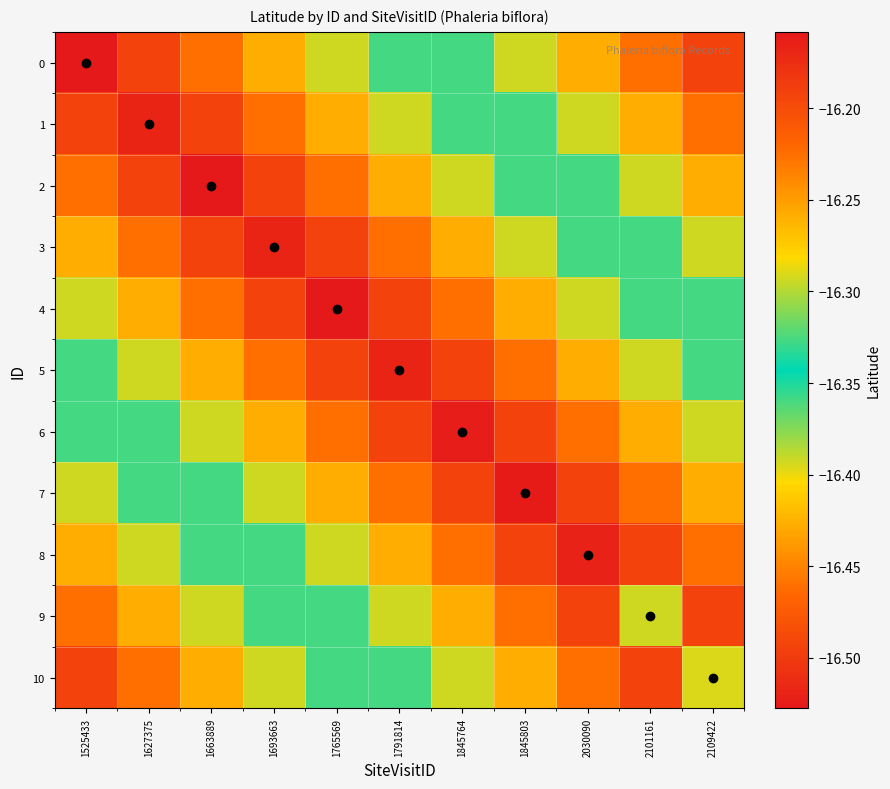

What is the total value across all series at 2030090?

-180.5